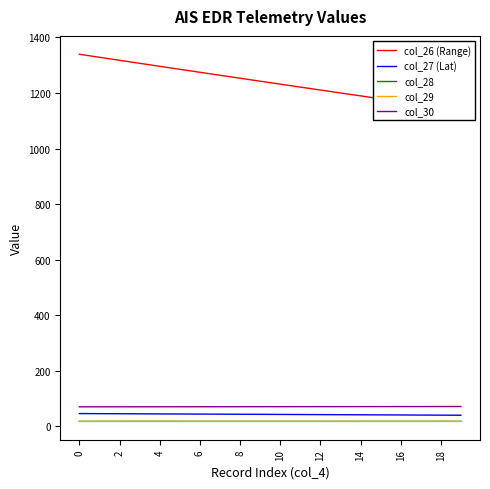

Read the col_26 (Range) value at 2.

1317.8